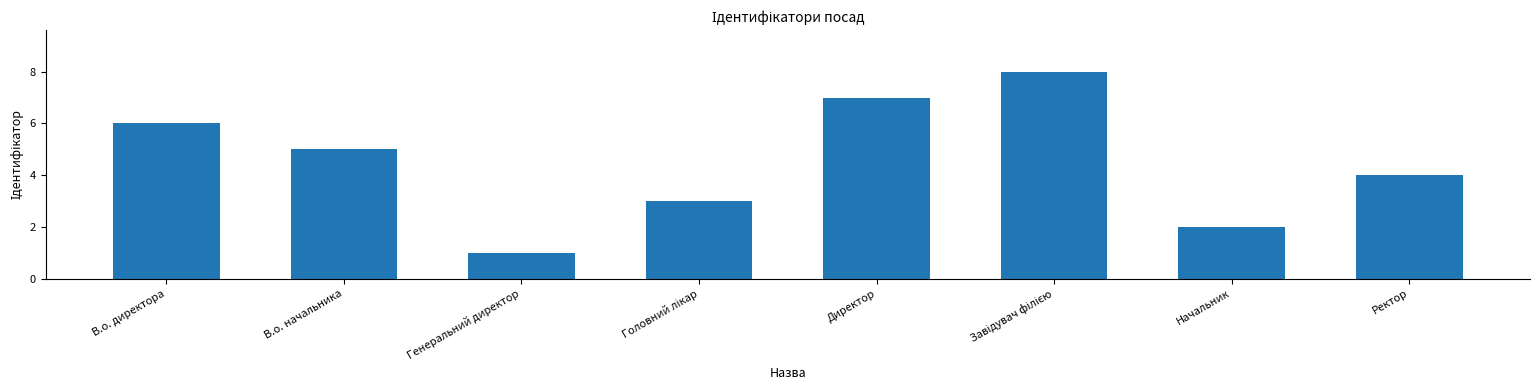

Approximately how many times larger is the value at Начальник compared to Директор?

0.3